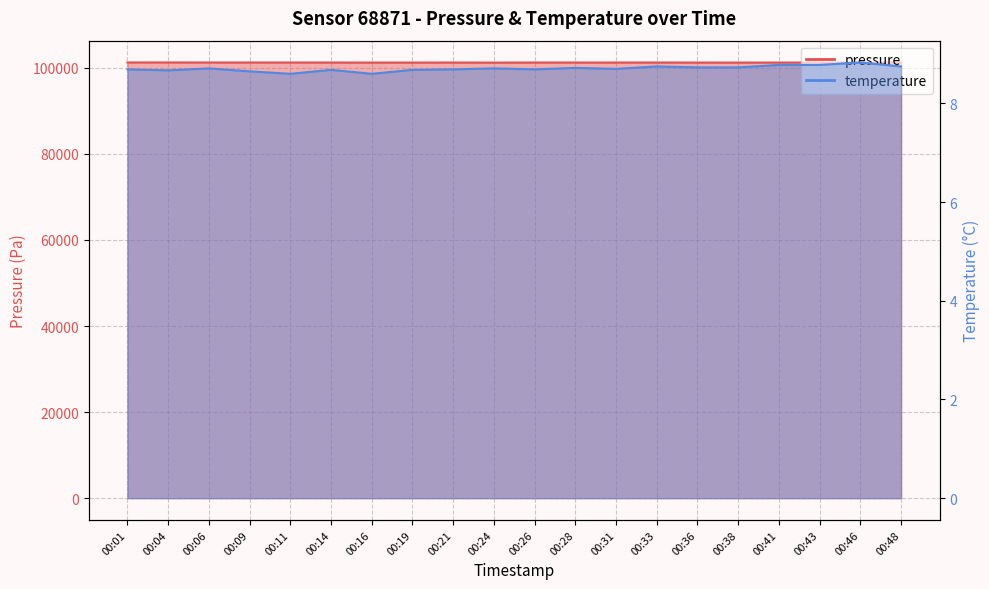

Reading left to right, transcribe all the data shown in this chart.

pressure: 00:01=101259.3	00:04=101261.0	00:06=101251.5	00:09=101252.2	00:11=101248.4	00:14=101241.8	00:16=101231.0	00:19=101231.3	00:21=101242.7	00:24=101220.9	00:26=101245.3	00:28=101238.4	00:31=101239.2	00:33=101243.8	00:36=101235.0	00:38=101229.8	00:41=101236.1	00:43=101240.4	00:46=101231.9	00:48=101237.7
temperature: 00:01=8.7	00:04=8.7	00:06=8.7	00:09=8.7	00:11=8.6	00:14=8.7	00:16=8.6	00:19=8.7	00:21=8.7	00:24=8.7	00:26=8.7	00:28=8.7	00:31=8.7	00:33=8.8	00:36=8.7	00:38=8.7	00:41=8.8	00:43=8.8	00:46=8.8	00:48=8.8